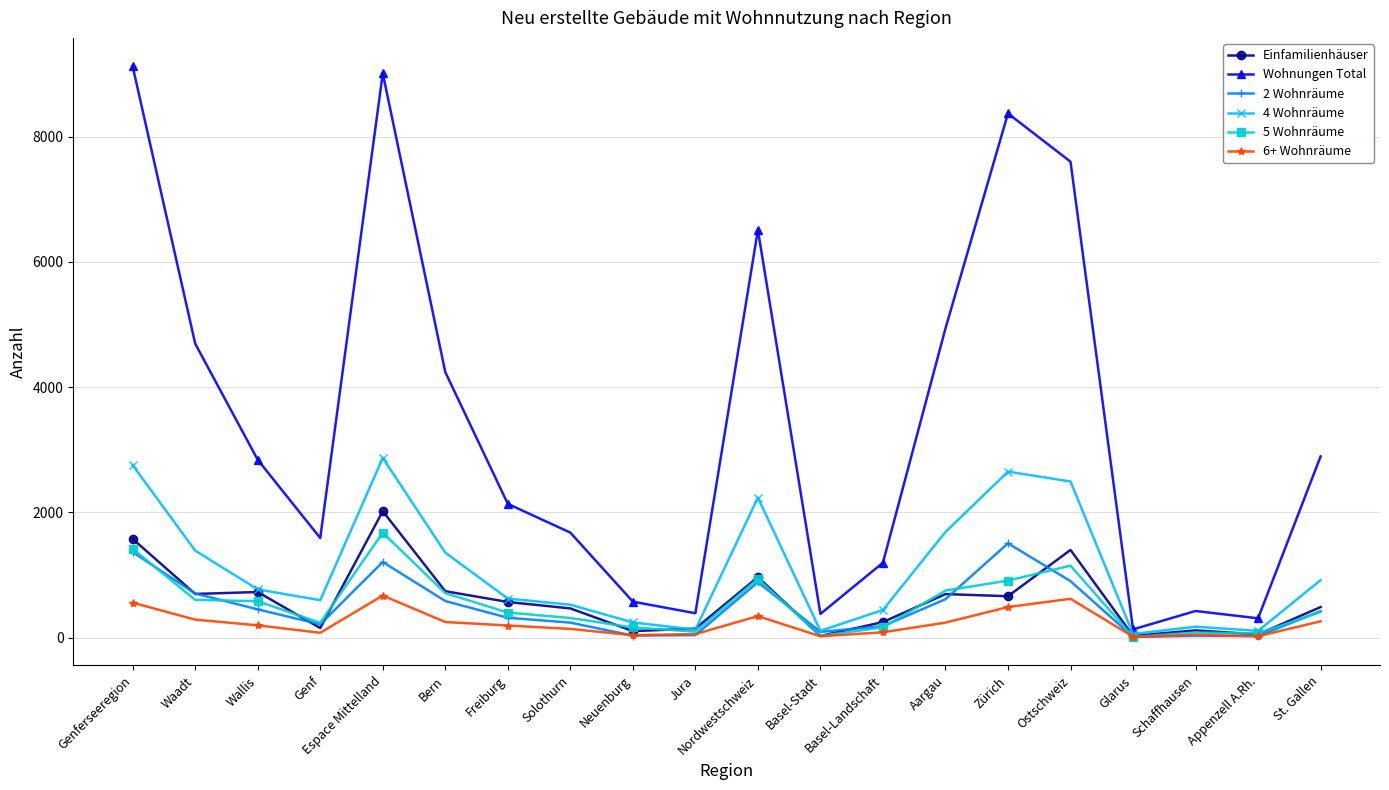

How many categories are shown in the chart?

20